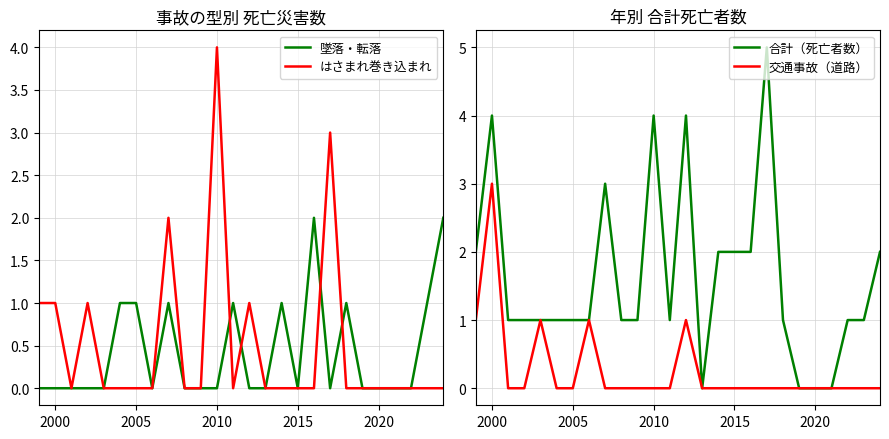

True or false: はさまれ巻き込まれ and 合計（死亡者数） cross at least once.

False